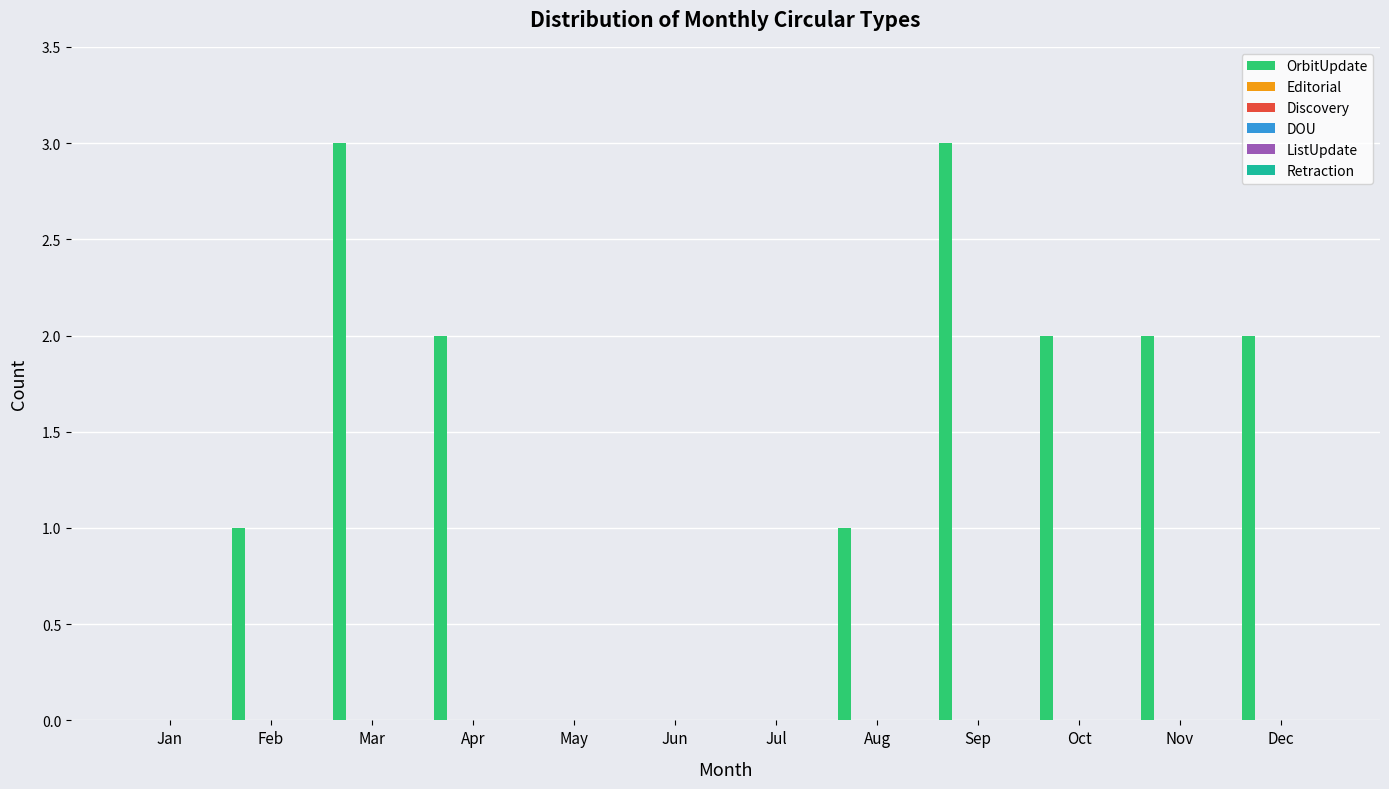

What is the sum of all values?

16